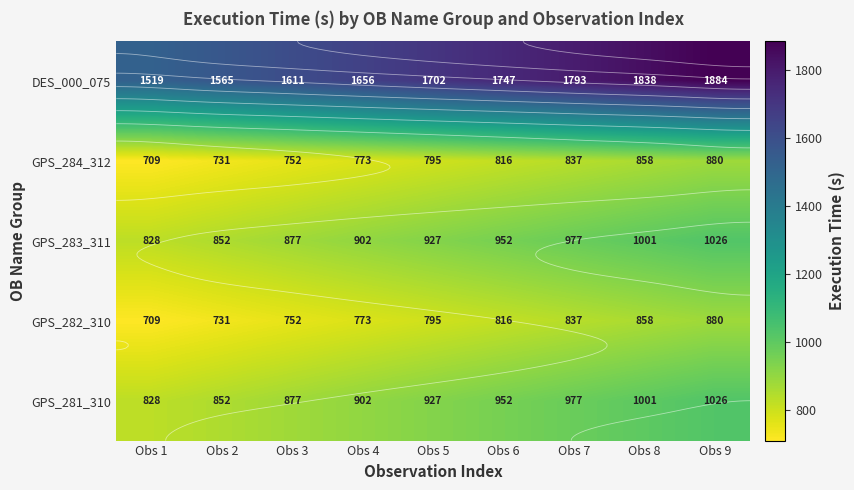

Rank the series by their maximum value, from lowest to highest.

GPS_284_312, GPS_282_310, GPS_283_311, GPS_281_310, DES_000_075